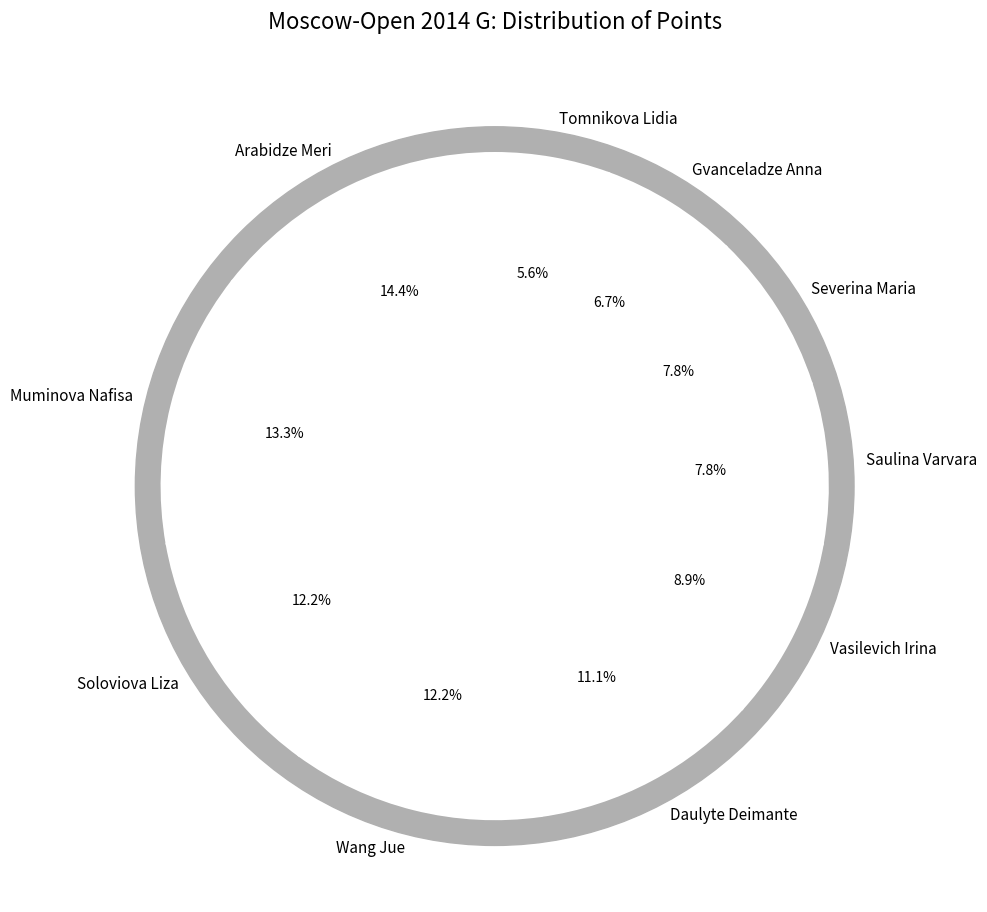

Count the number of slices in the pie.

10